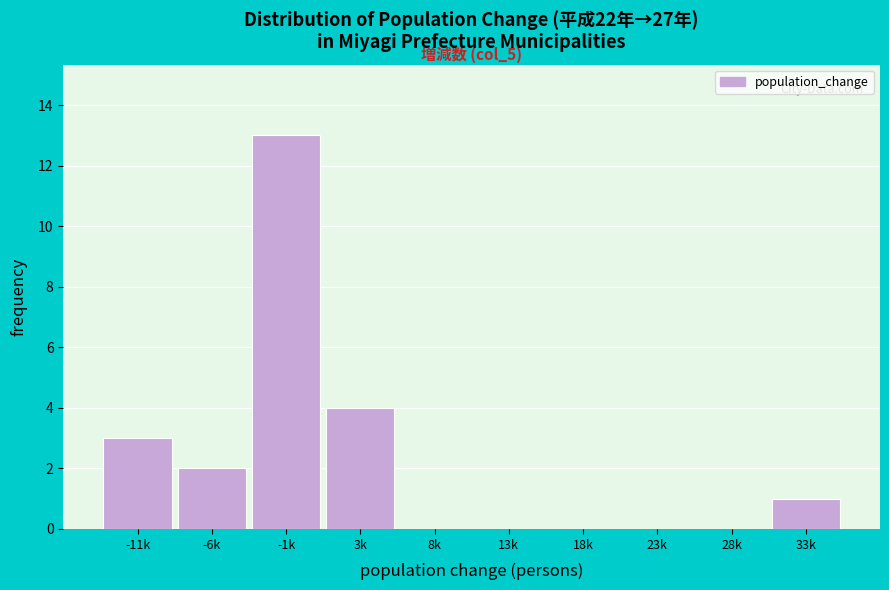

Reading left to right, what are all the values shown in this chart?

-11k=3	-6k=2	-1k=13	3k=4	8k=0	13k=0	18k=0	23k=0	28k=0	33k=1